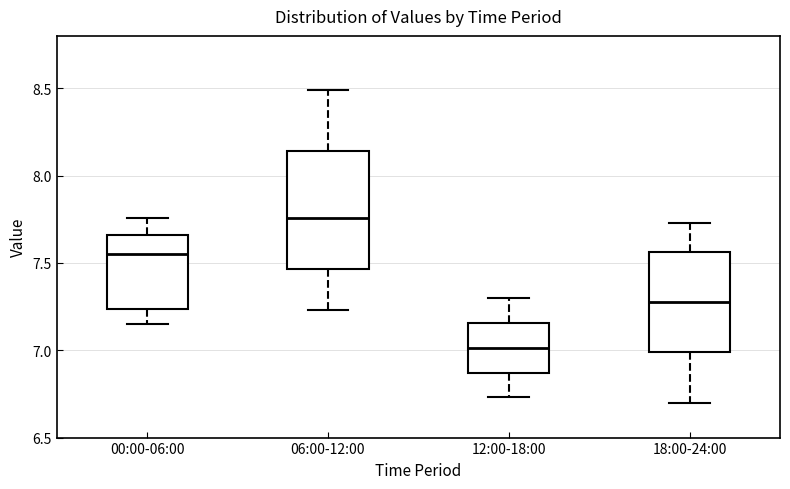

Which box's median line is the highest?

06:00-12:00